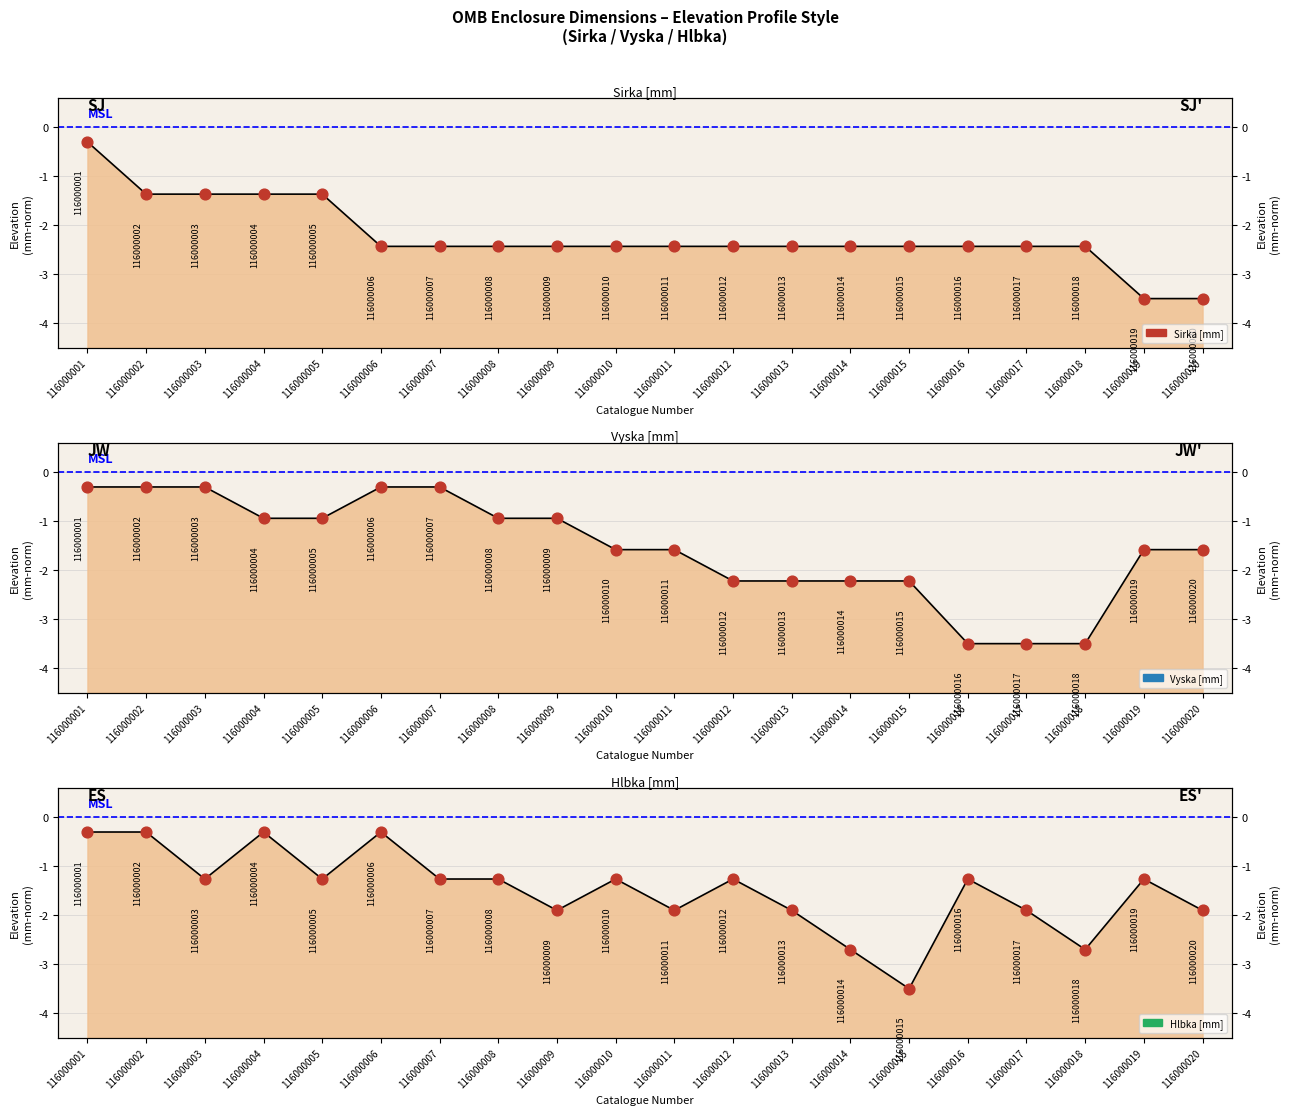

Is the value of Hlbka [mm] markers at 116000008 greater than the value of Sirka [mm] markers at 116000016?

Yes